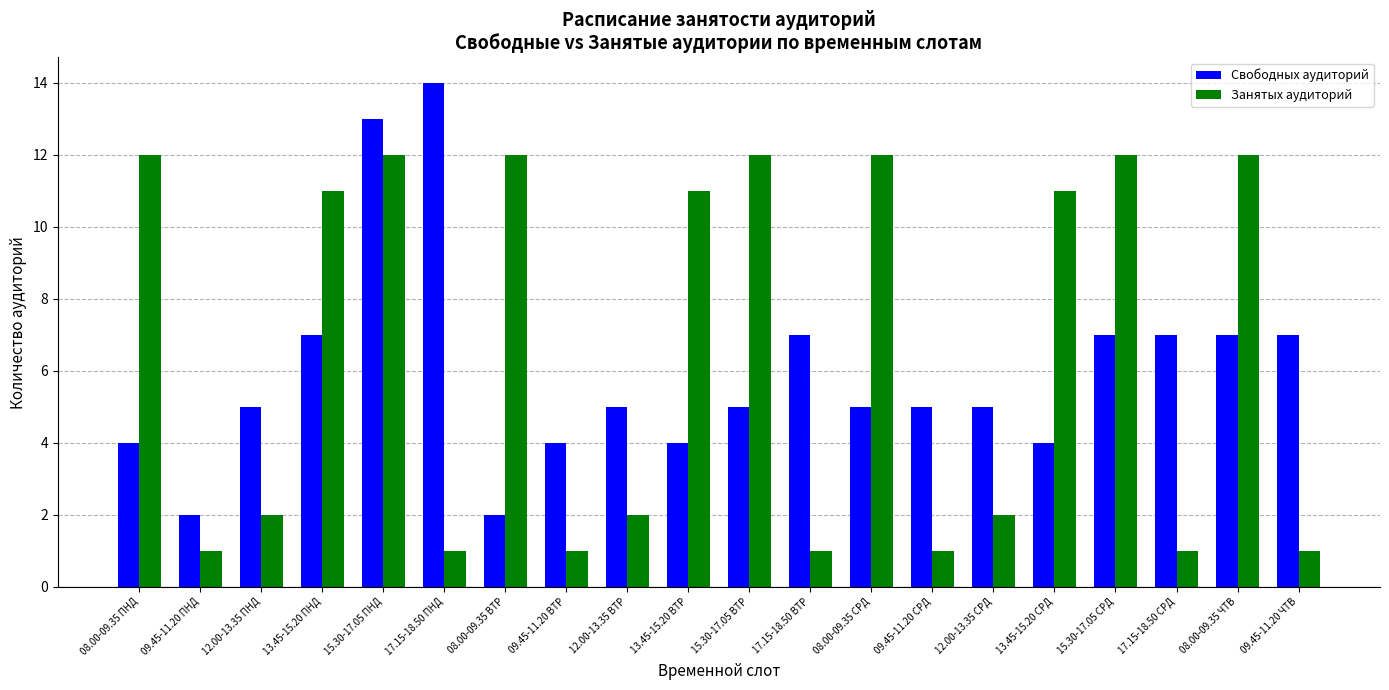

What is the sum of all Занятых аудиторий values?

130